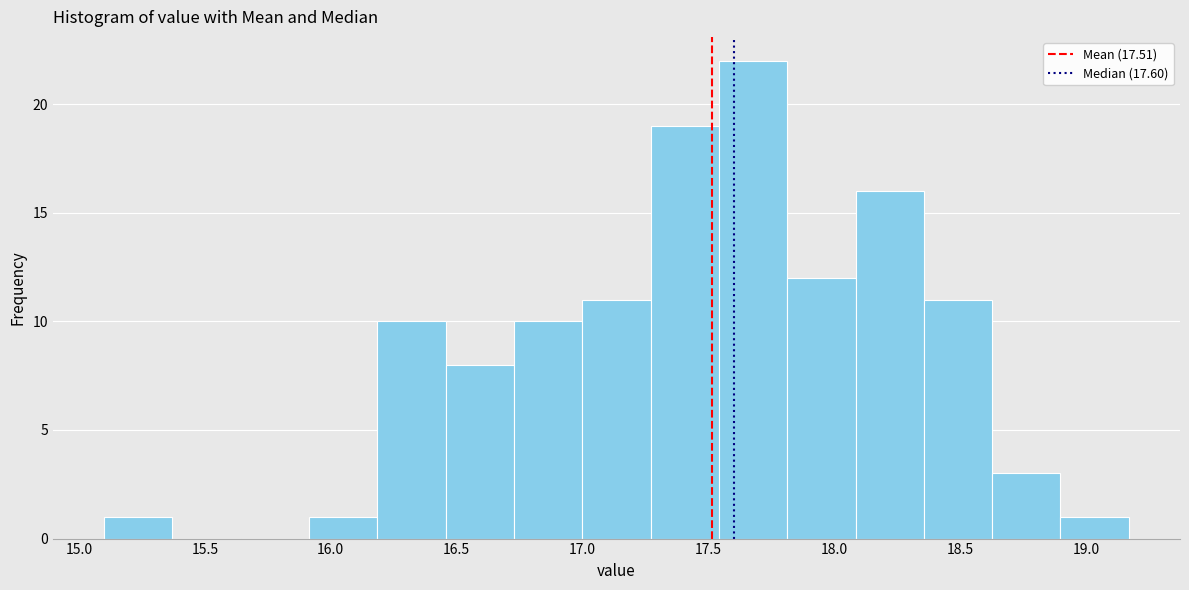

Reading left to right, list every bar in this chart as the range it spans on the x-axis followed by its height. Neither the bar edges nor the heights are printed on the chart, so give them approximately, as read against the axes.

15.10 to 15.35: 1
15.35 to 15.65: 0
15.65 to 15.90: 0
15.90 to 16.20: 1
16.20 to 16.45: 10
16.45 to 16.75: 8
16.75 to 17.00: 10
17.00 to 17.25: 11
17.25 to 17.55: 19
17.55 to 17.80: 22
17.80 to 18.10: 12
18.10 to 18.35: 16
18.35 to 18.65: 11
18.65 to 18.90: 3
18.90 to 19.15: 1